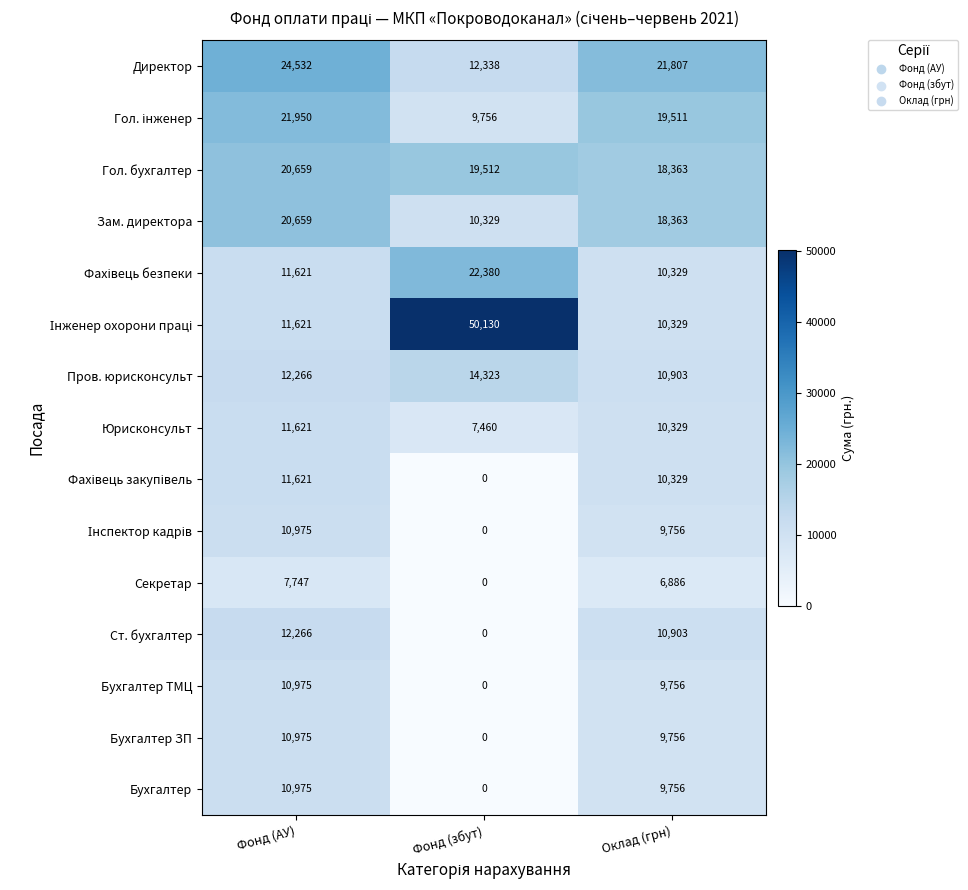

Rank the categories by Бухгалтер value from lowest to highest.

Фонд (збут), Оклад (грн), Фонд (АУ)